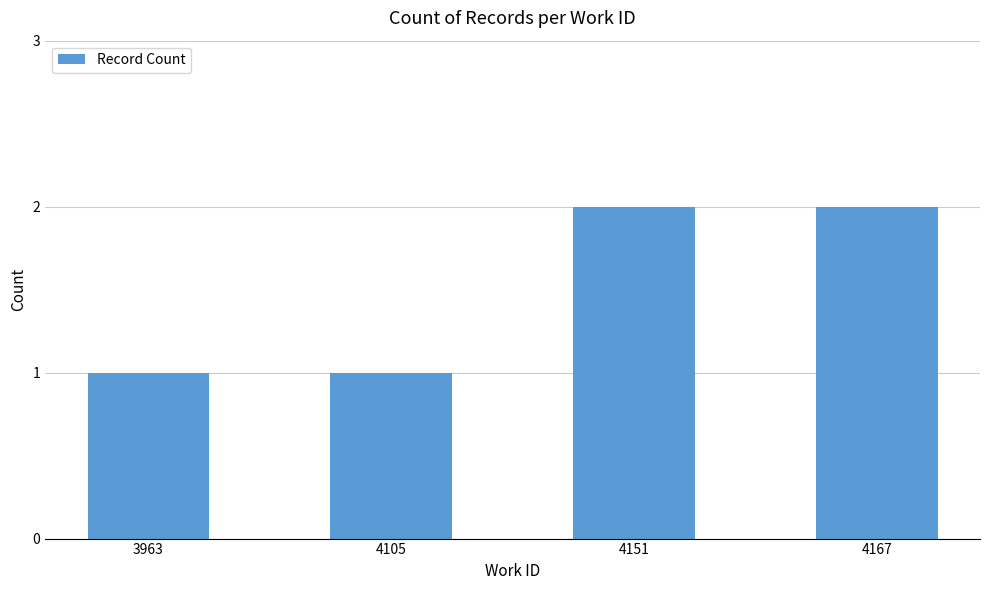

True or false: the data shows 1 at 3963.

True